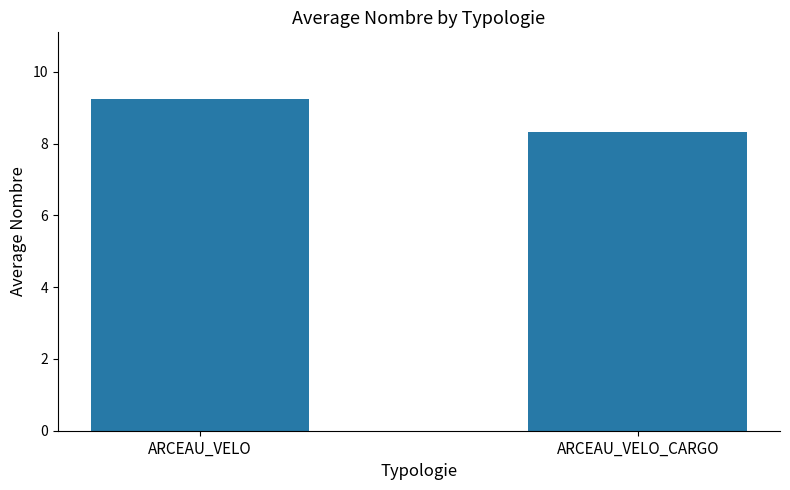

Is it true that the value at ARCEAU_VELO is 9.2?

True